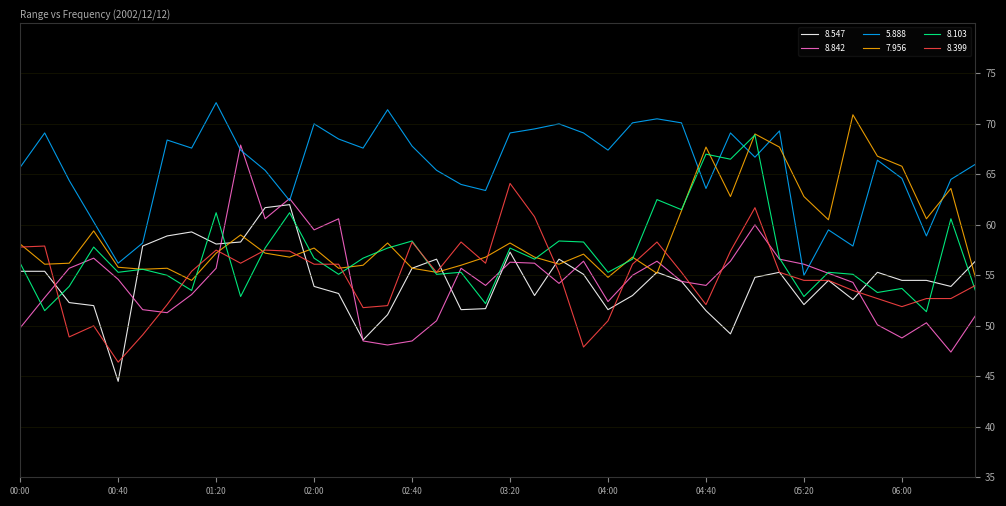

What is the maximum value for 8.399?

64.1